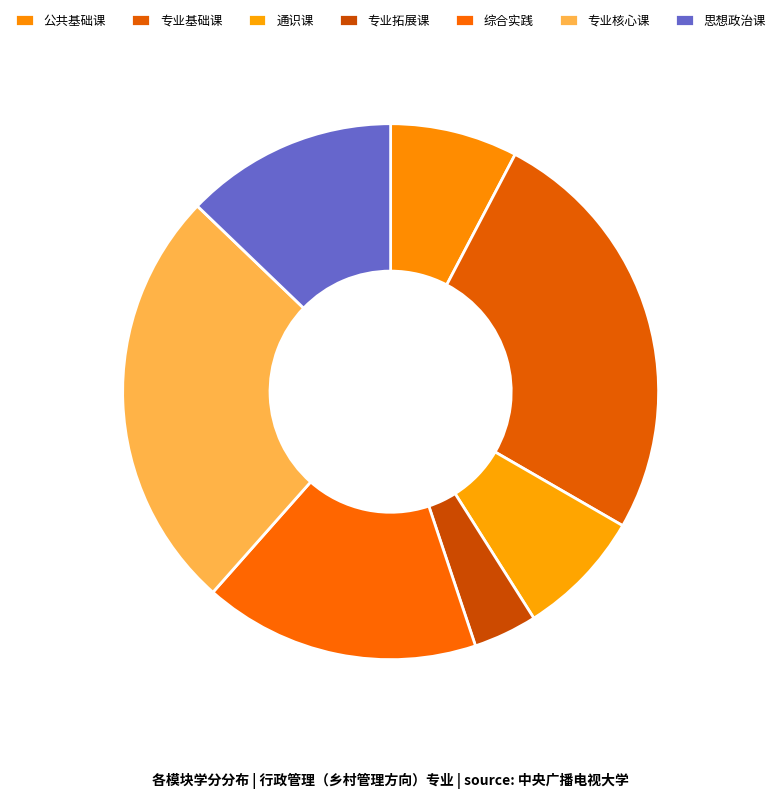

The 专业核心课 slice represents 26% of the pie. True or false?

True